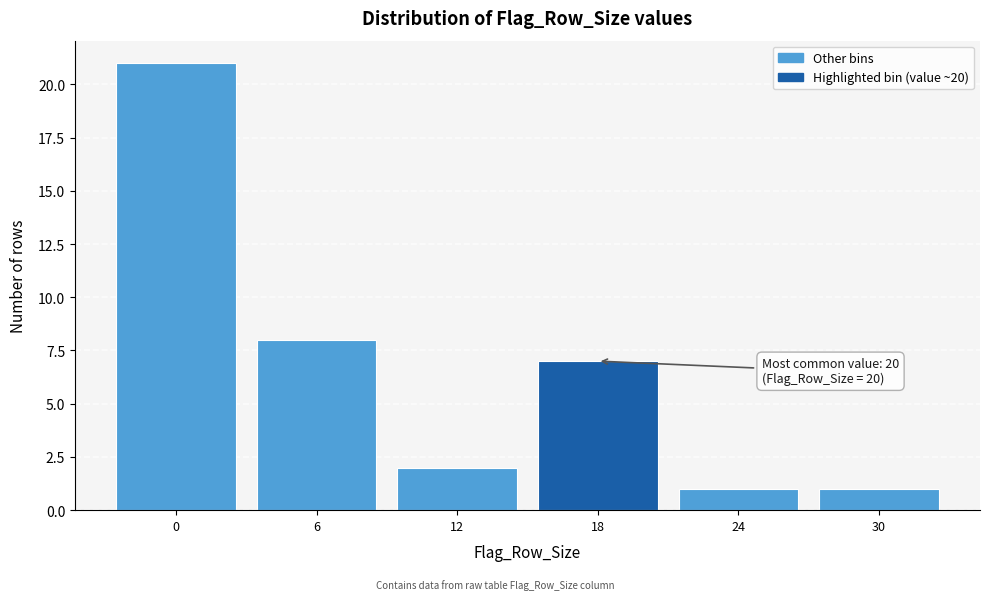

Reading left to right, list all the values displayed in this chart.

21	8	2	7	1	1